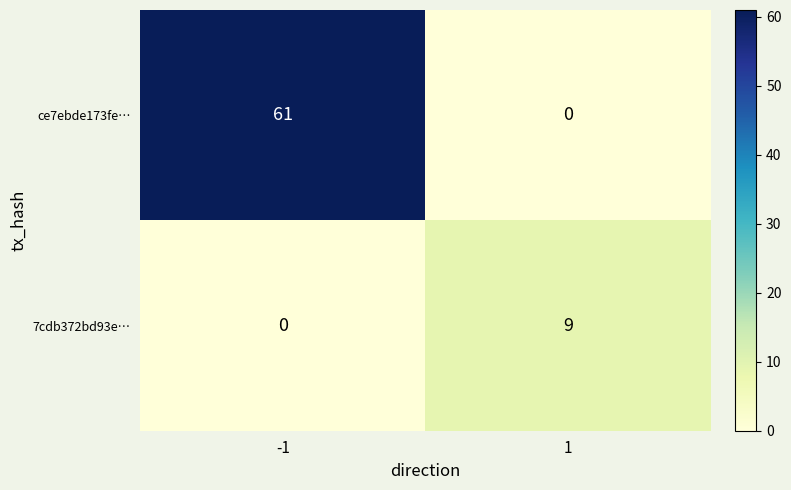

Is it true that 7cdb372bd93e… equals 0 at -1?

True